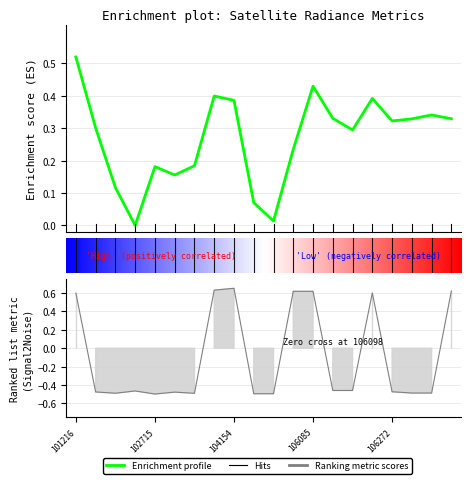

How many lines are shown in the chart?

2